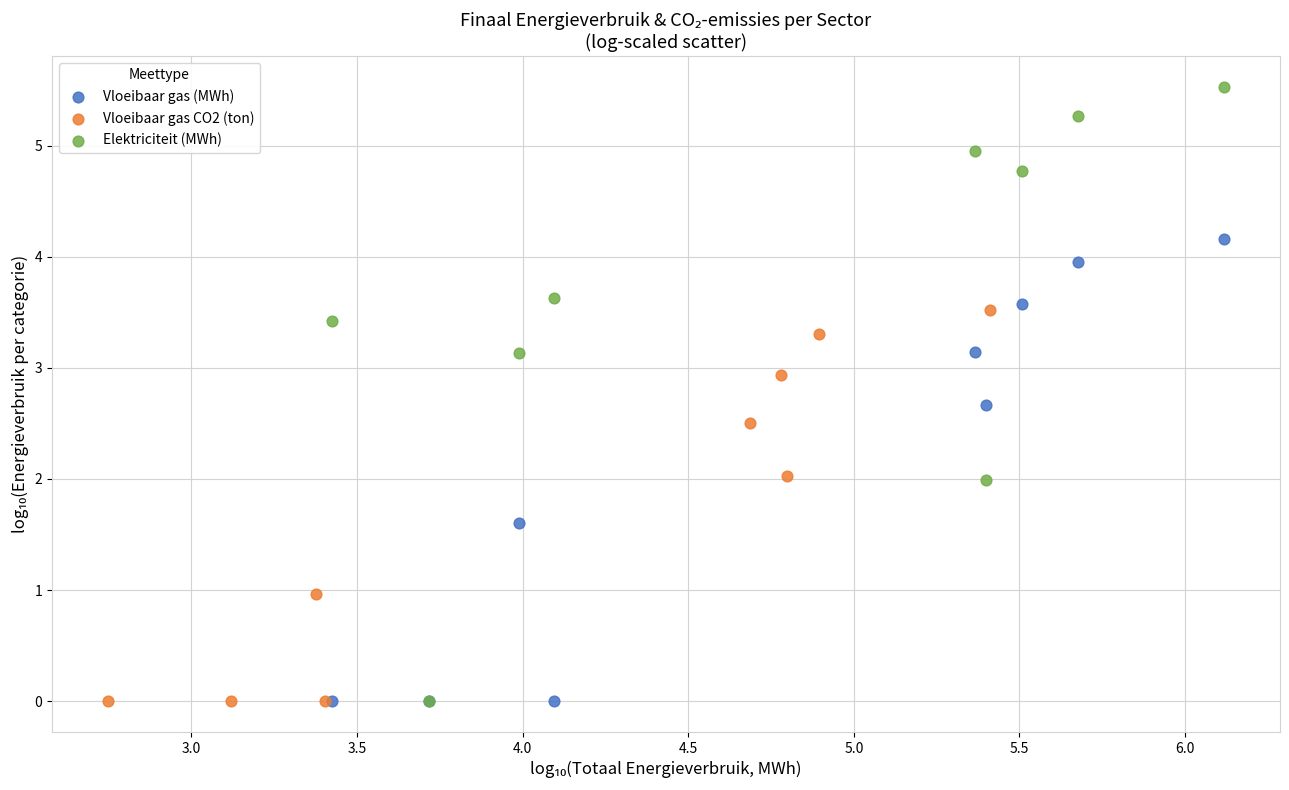

Which series contains the highest Y value?

Elektriciteit (MWh)